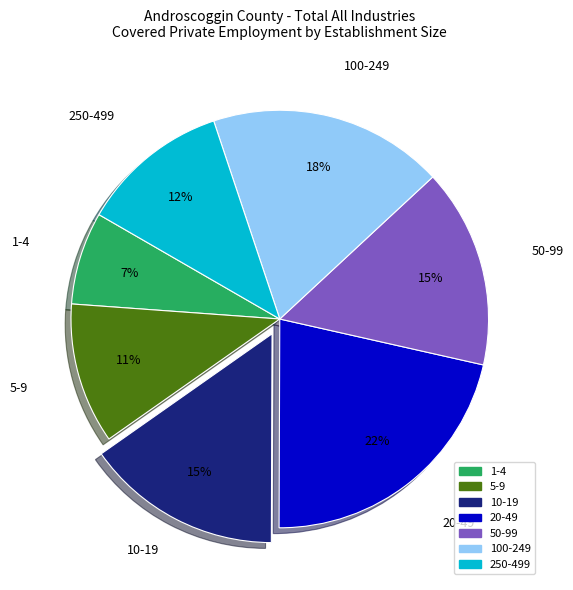

To the nearest percent, what percentage of the pie is 250-499?

12%